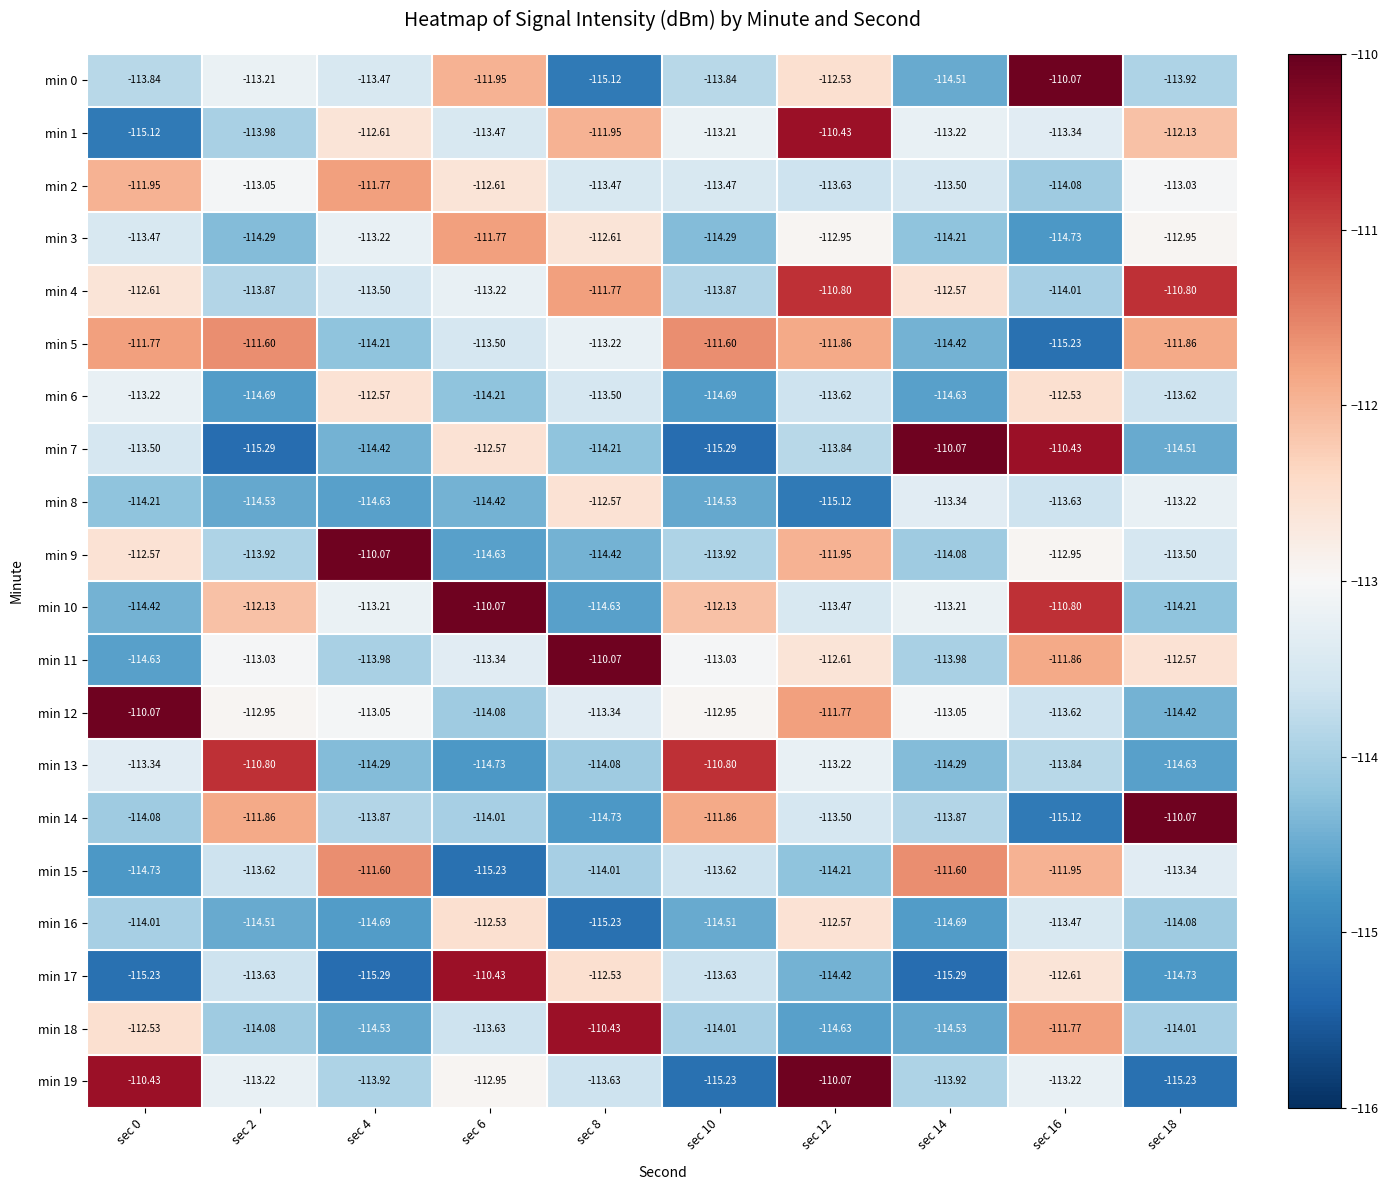

Rank the series at sec 0 from highest to lowest value.

min 12, min 19, min 5, min 2, min 18, min 9, min 4, min 6, min 13, min 3, min 7, min 0, min 16, min 14, min 8, min 10, min 11, min 15, min 1, min 17